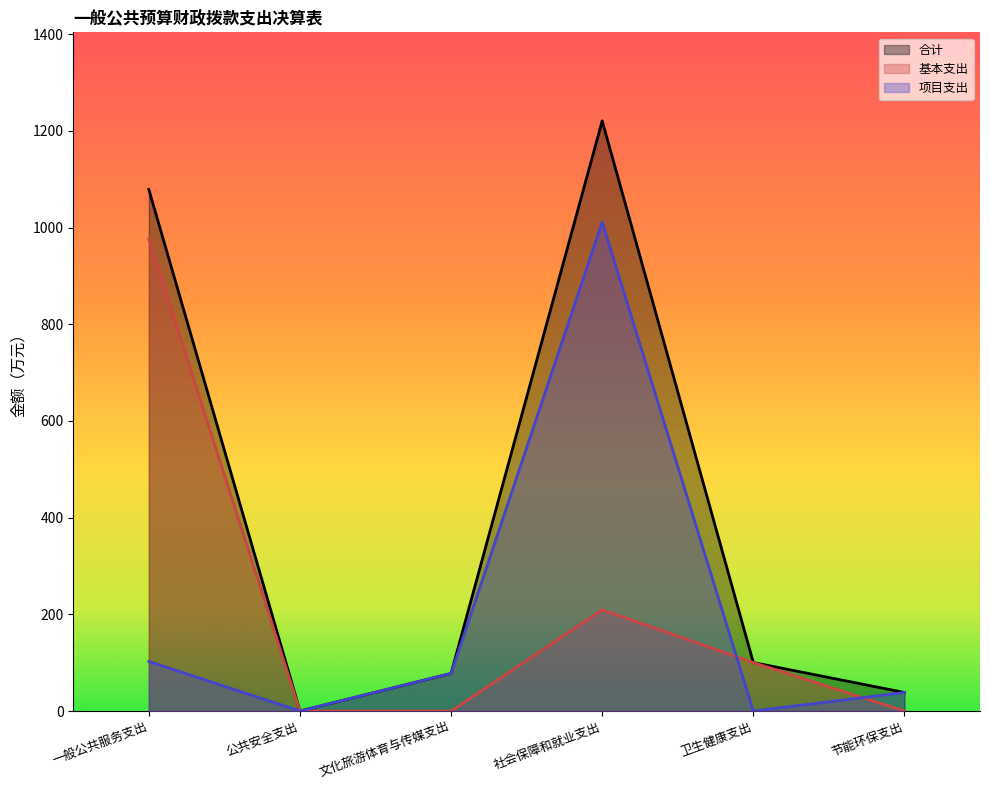

Reading left to right, list all the values displayed in this chart.

合计: 1078.9	0.0	77.8	1220.9	100.3	38.3
基本支出: 976.4	0.0	0.0	209.4	100.3	0.0
项目支出: 102.5	0.0	77.8	1011.5	0.0	38.3